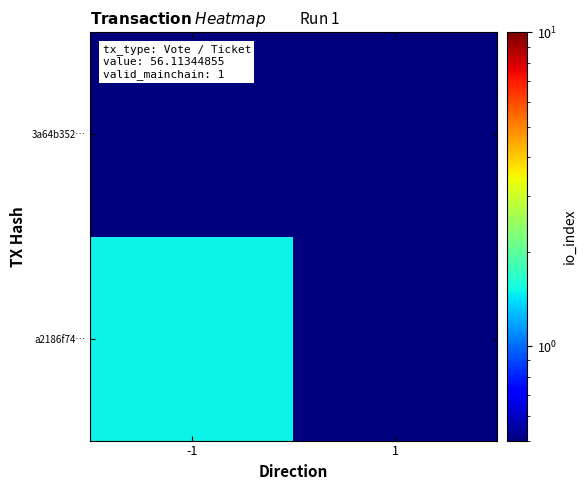

Which category has the lowest value across all series?

1